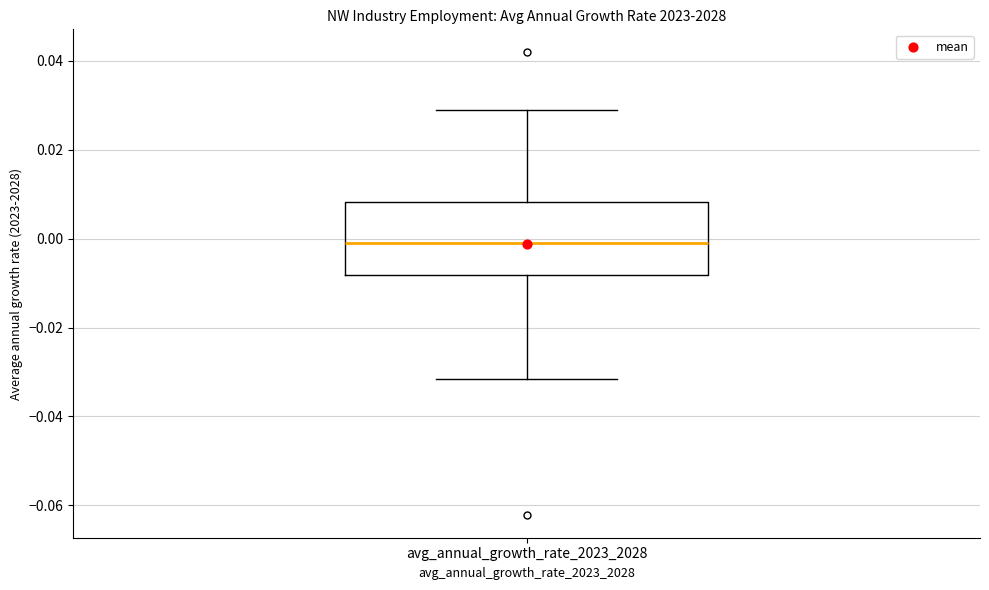

Transcribe this box plot: give where the median line is, the range the box spans, and where the two whiskers end, as read against the y-axis. The values are not printed on the chart, so give them approximately, as read against the axis.

median 0.000, box -0.008 to 0.008, whiskers -0.032 to 0.030